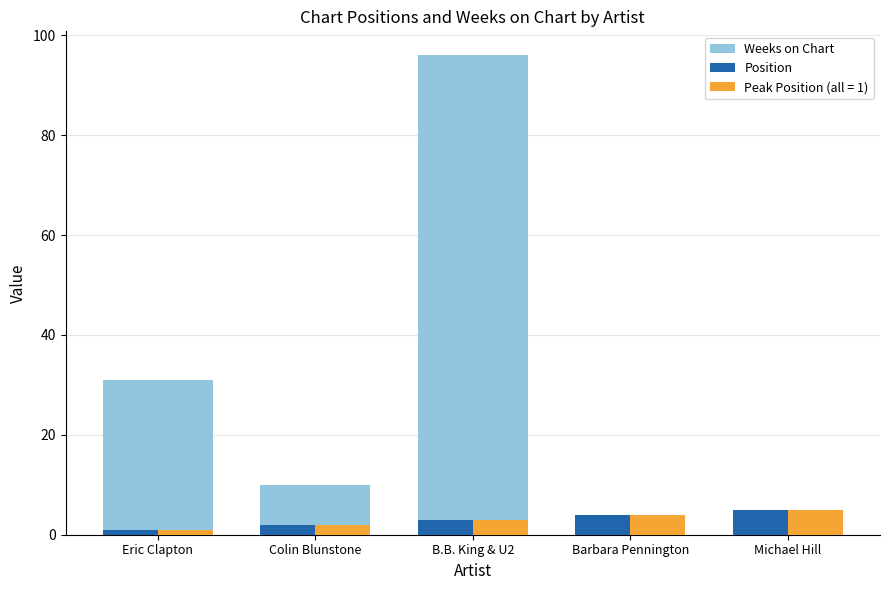

Which category has the lowest value across all series?

Michael Hill